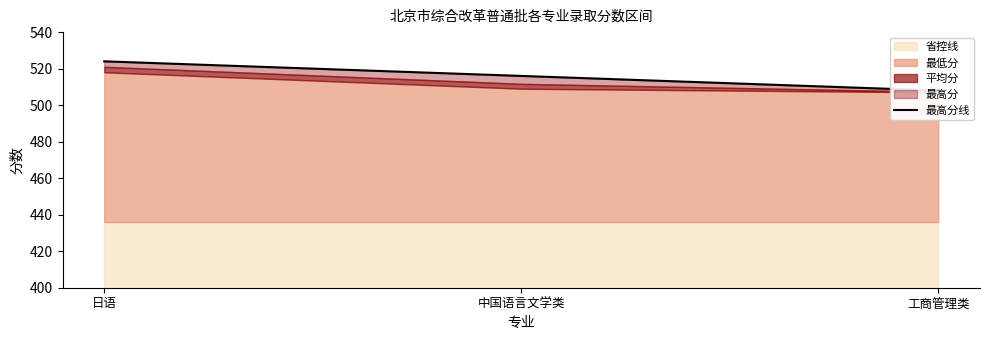

The value at 工商管理类 is 815. True or false?

False